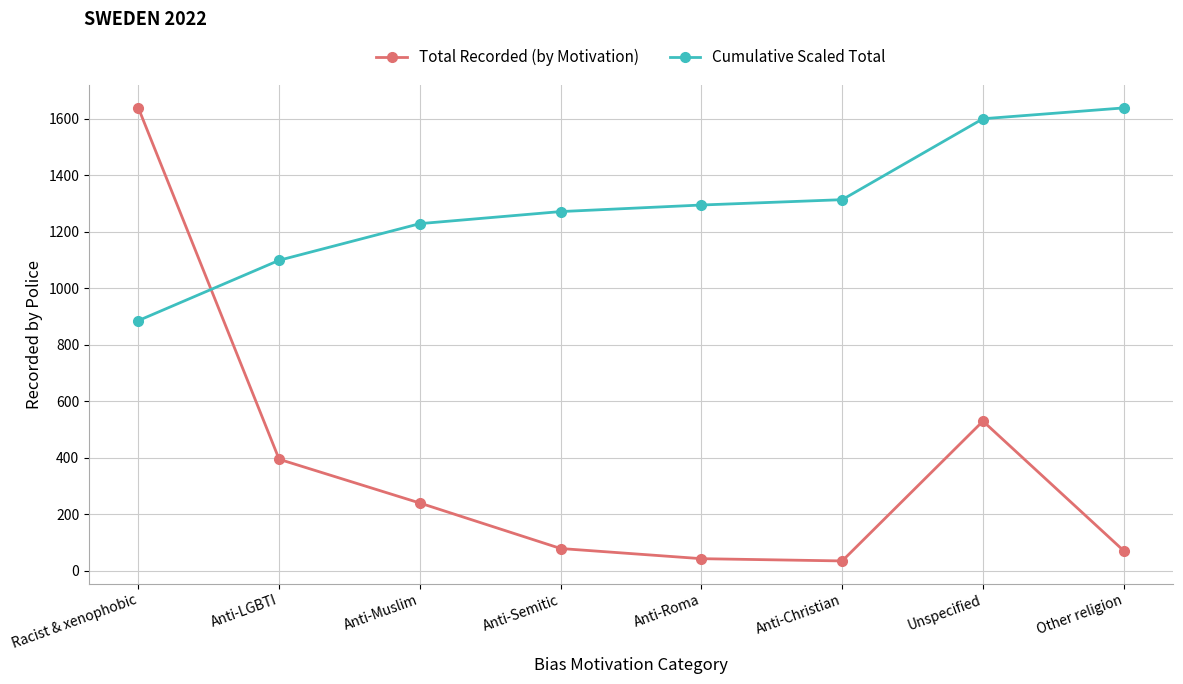

Which series has the largest range (max minus min)?

Total Recorded (by Motivation)